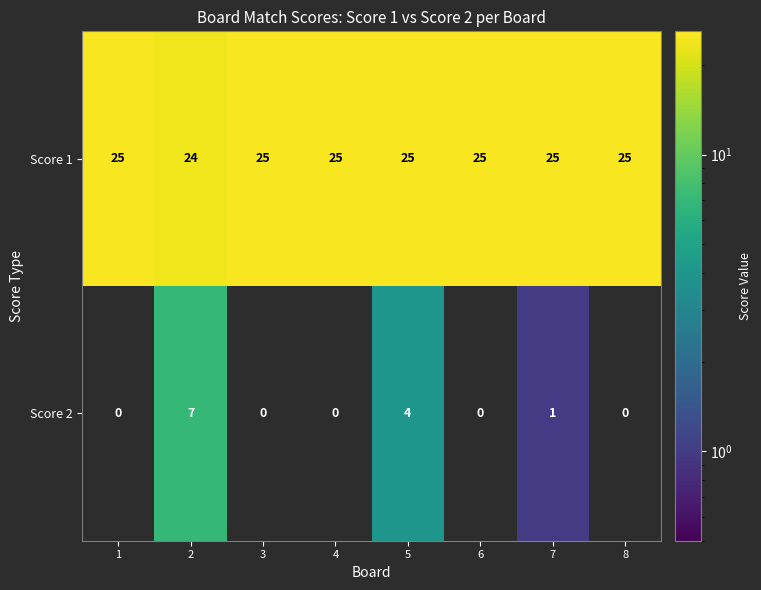

The Score 2 series shows 0 at 4. True or false?

True